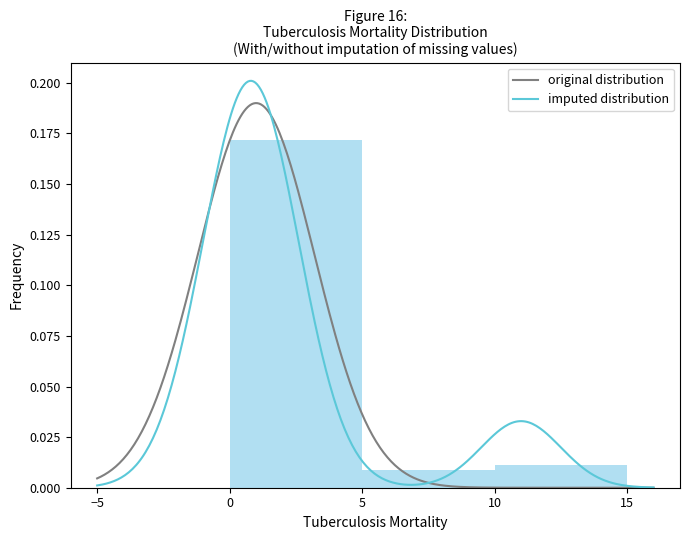

At which label is original distribution closest to 0?

14